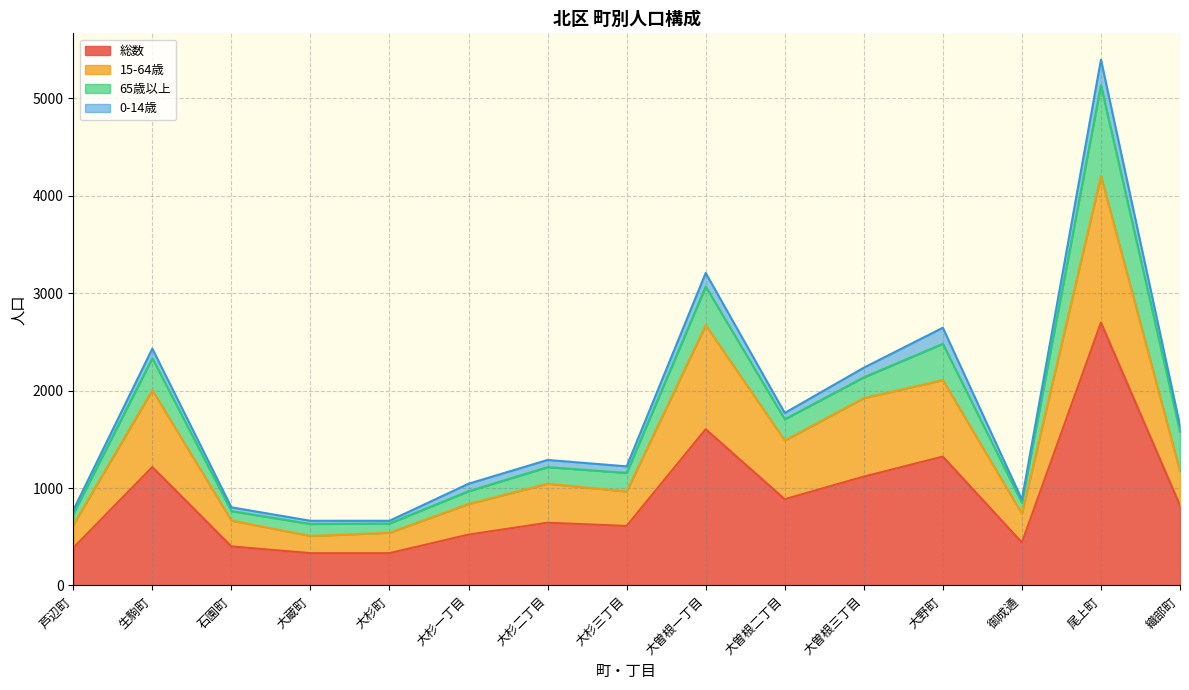

True or false: 総数 and 15-64歳 cross at least once.

False